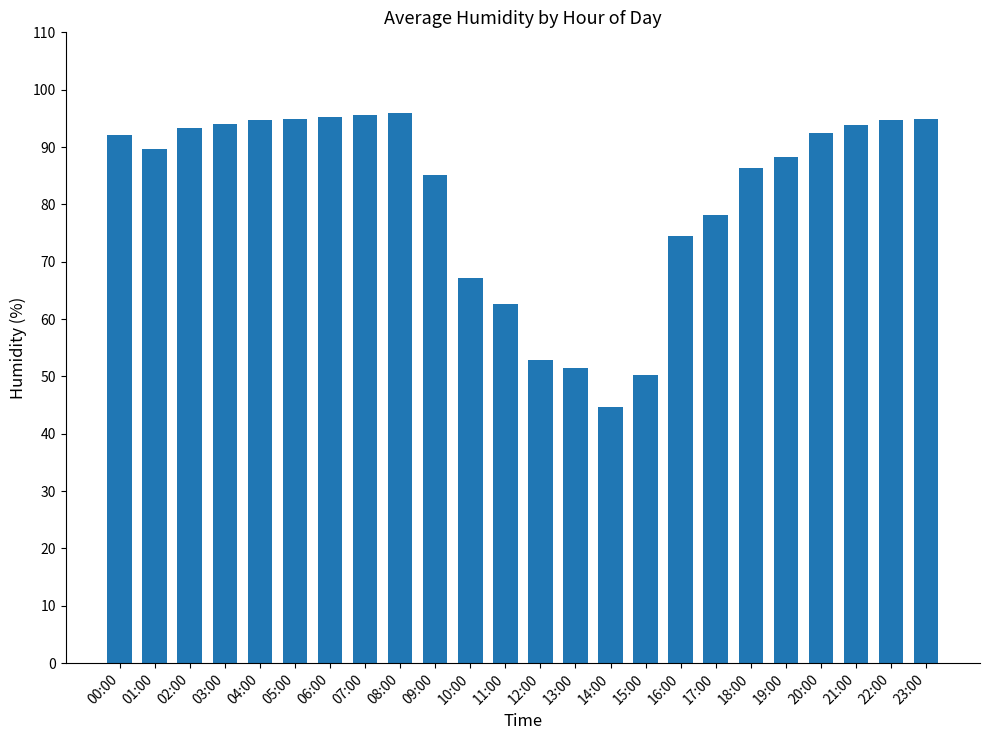

What is the label of the 9th bar from the right?

15:00